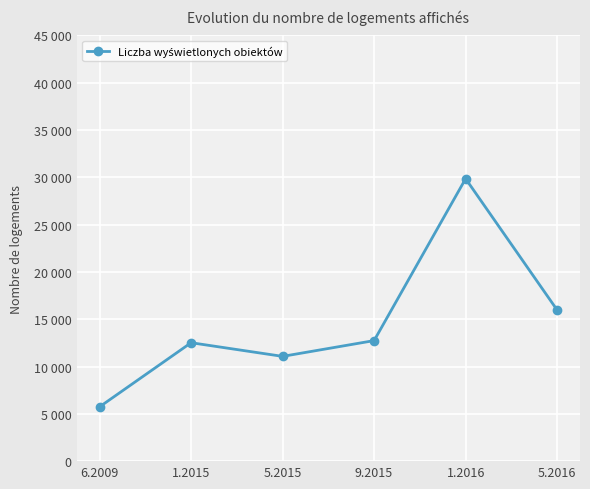

Is this an area chart (filled region under the line)?

No